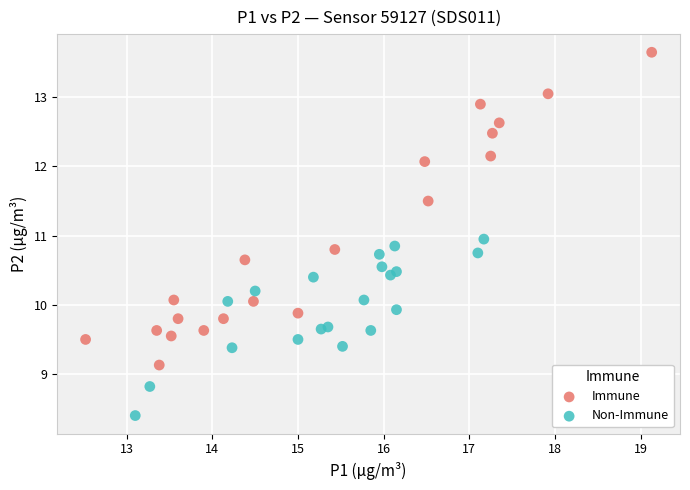

What are all the series names shown in the legend?

Immune, Non-Immune